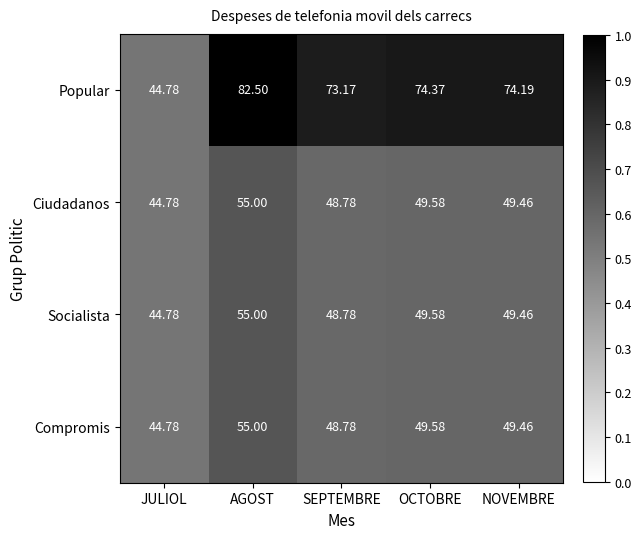

Is the value of Compromis at NOVEMBRE greater than the value of Ciudadanos at JULIOL?

Yes